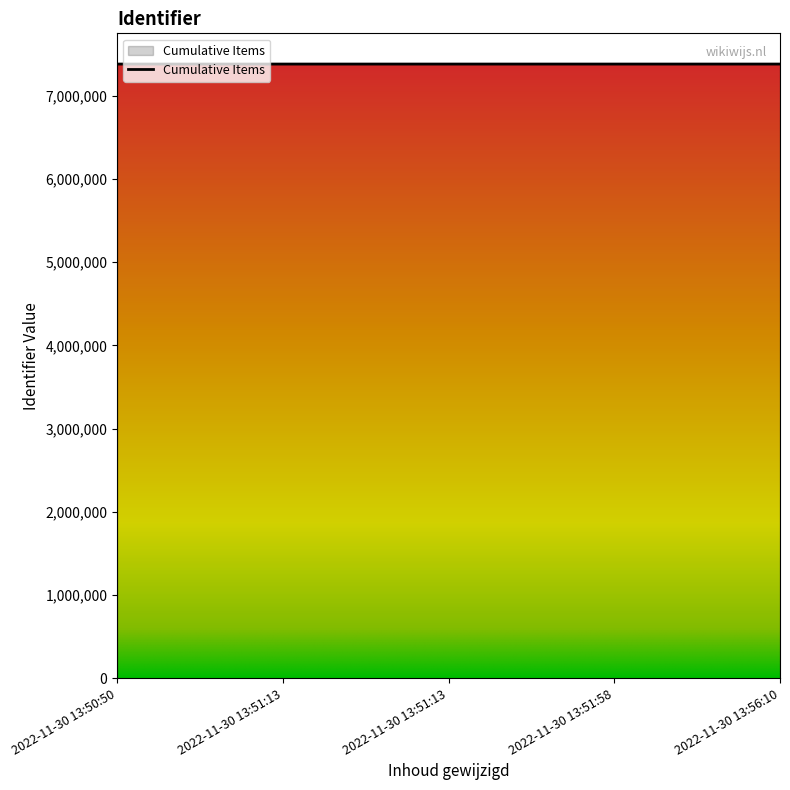

Count the number of categories in the chart.

5